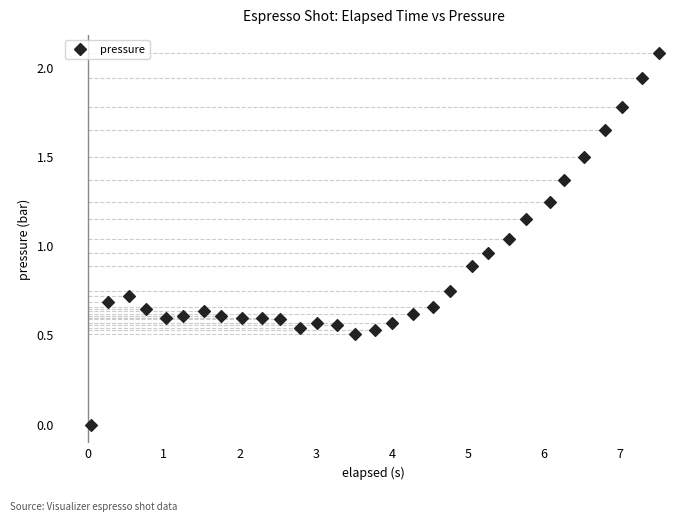

What is the range of Y values (max minus min)?

2.1